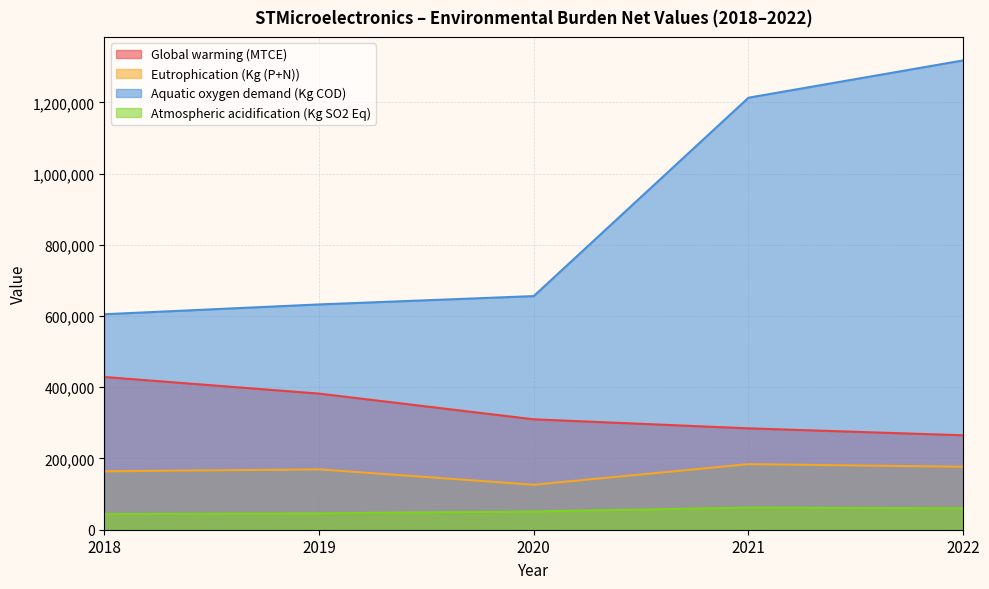

Which series has the largest range (max minus min)?

Aquatic oxygen demand (Kg COD)